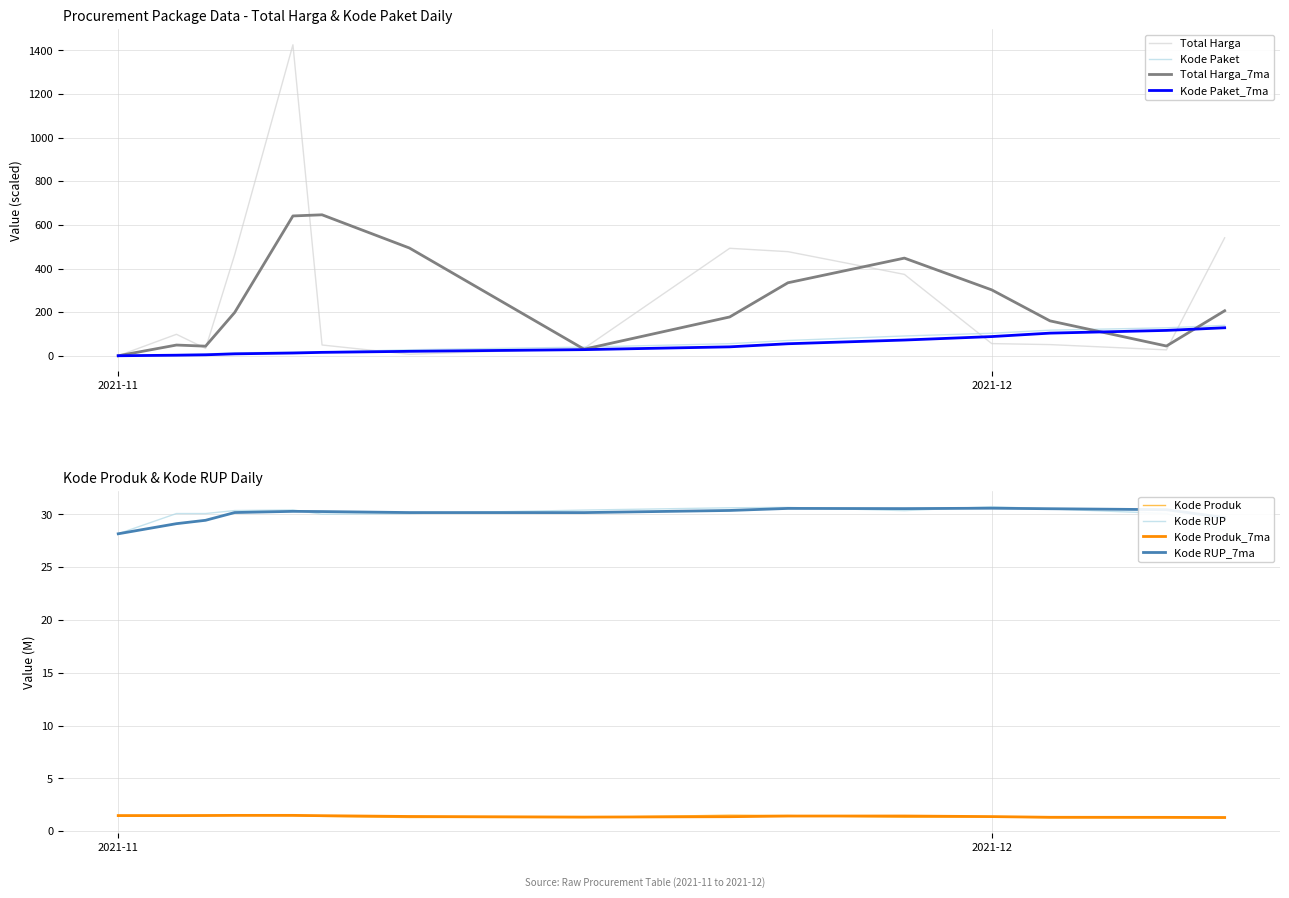

What is the difference between the maximum and second lowest values in the Total Harga series?

1418.5